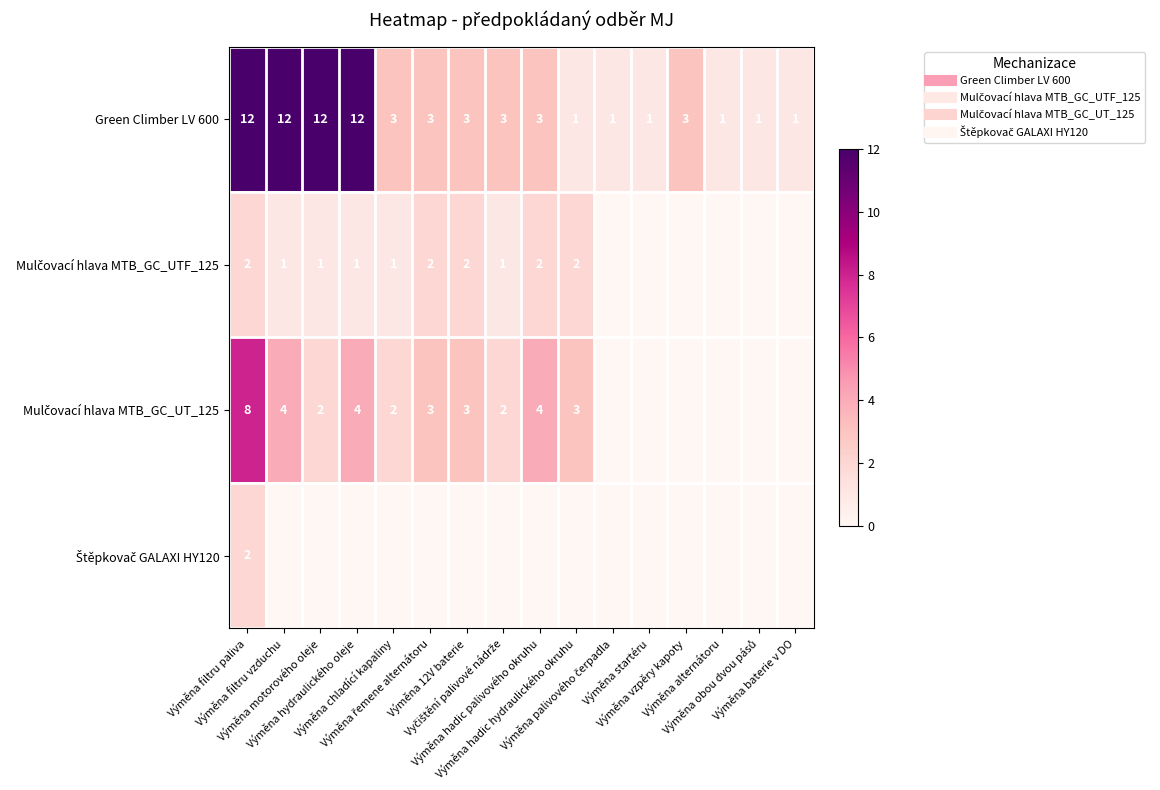

Rank the series at Výměna chladící kapaliny from highest to lowest value.

Green Climber LV 600, Mulčovací hlava MTB_GC_UT_125, Mulčovací hlava MTB_GC_UTF_125, Štěpkovač GALAXI HY120